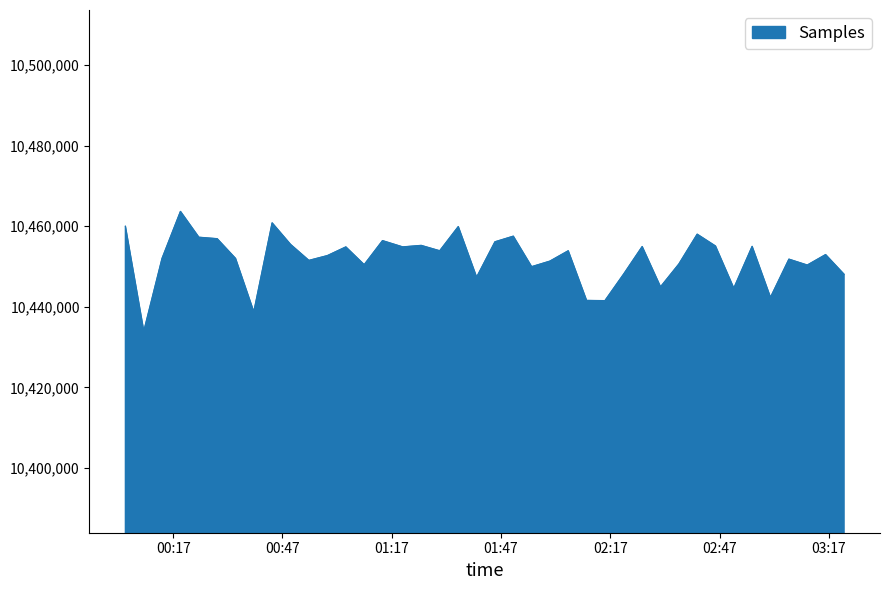

What is the maximum value shown in the chart?

10463652